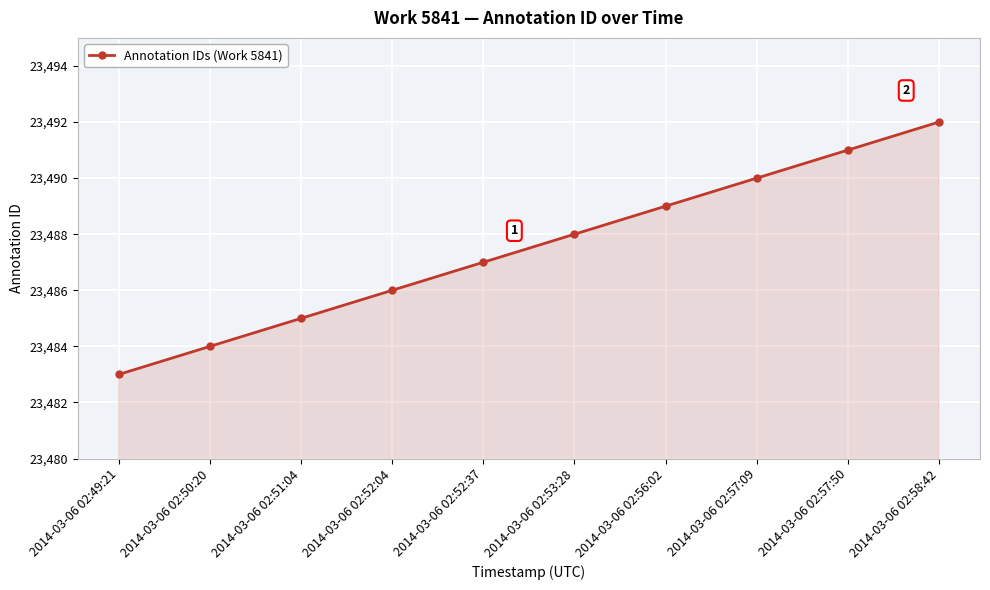

At which label is the value closest to 23487?

2014-03-06 02:52:37